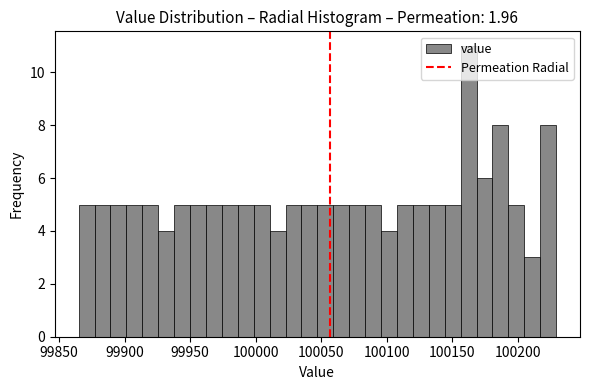

Read against the x-axis, roughly where is the centre of the tallest bar?

100160